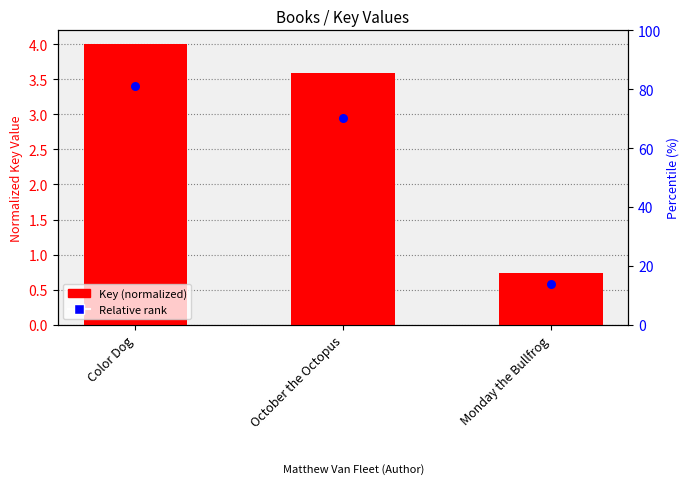

Which series has the largest total across all categories?

Key (normalized)